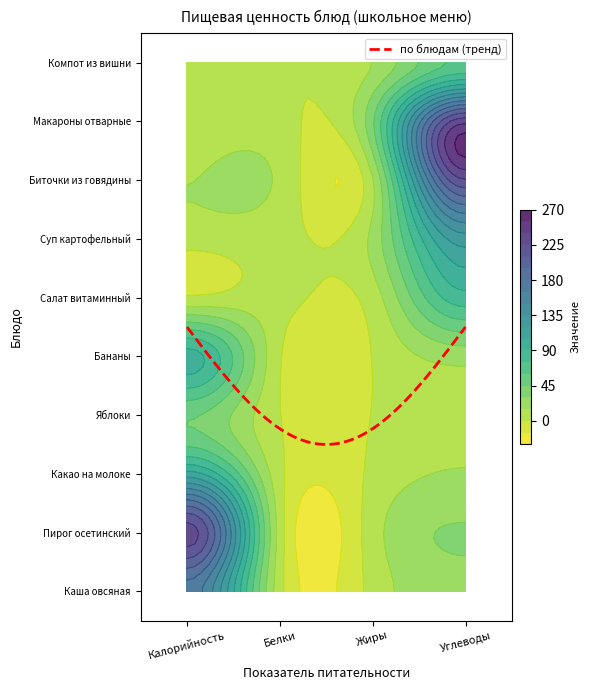

Which has a higher value, 3 or 4?

4